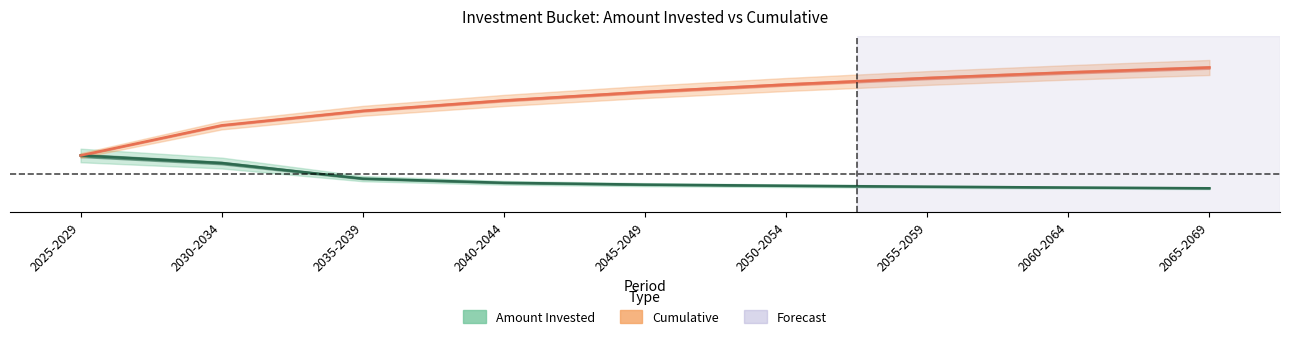

True or false: Amount Invested has more than 2 points higher than both neighbors.

False